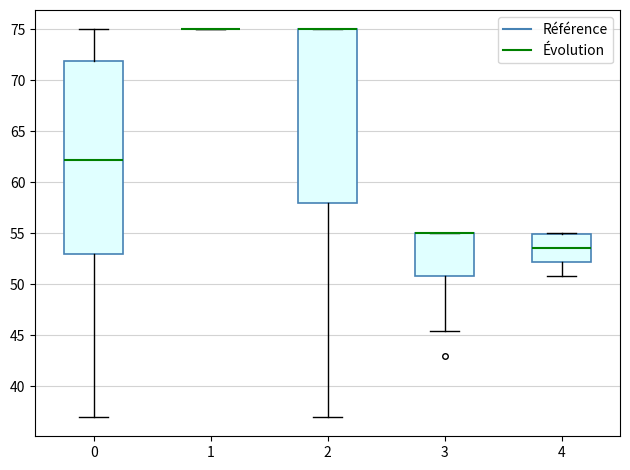

Reading left to right, transcribe this box plot: for each box, give where its median line is, the range the box spans, and where its two whiskers end, as read against the y-axis. The values are not printed on the chart, so give them approximately, as read against the axis.

0: median 62.0, box 53.0 to 72.0, whiskers 37.0 to 75.0
1: box collapsed to a line at 75.0, whiskers 75.0 to 75.0
2: median 75.0 (drawn on the box's upper edge), box 58.0 to 75.0, whiskers 37.0 to 75.0
3: median 55.0 (drawn on the box's upper edge), box 51.0 to 55.0, whiskers 45.5 to 55.0
4: median 53.5, box 52.0 to 55.0, whiskers 51.0 to 55.0